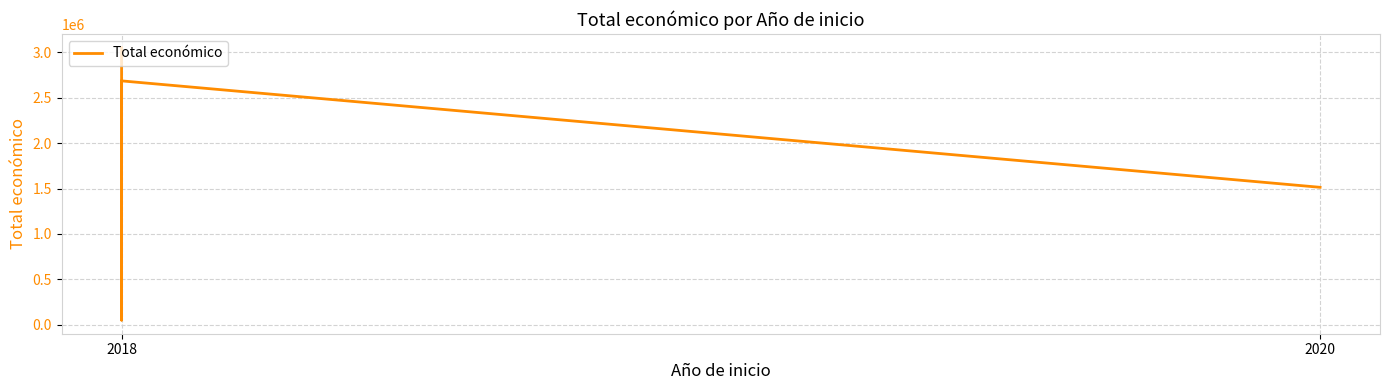

True or false: the data shows 4697508 at 2018.

False